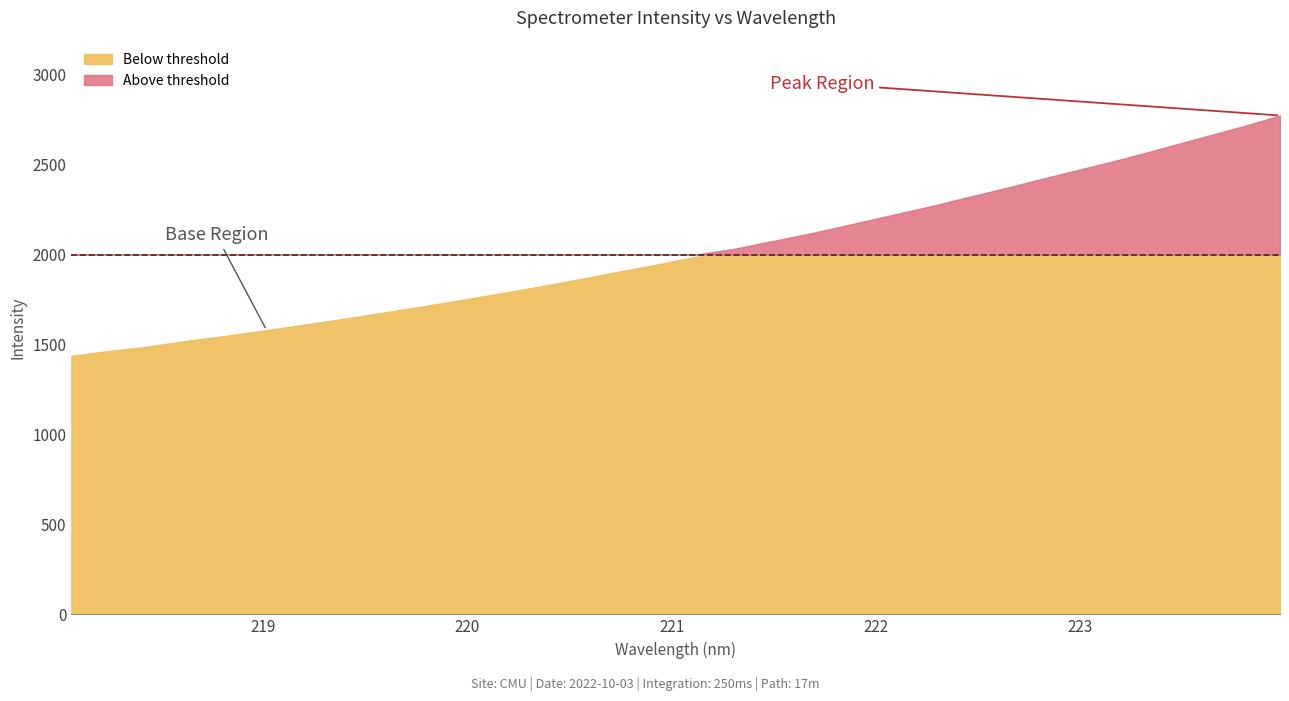

Does the chart have visible grid lines?

No